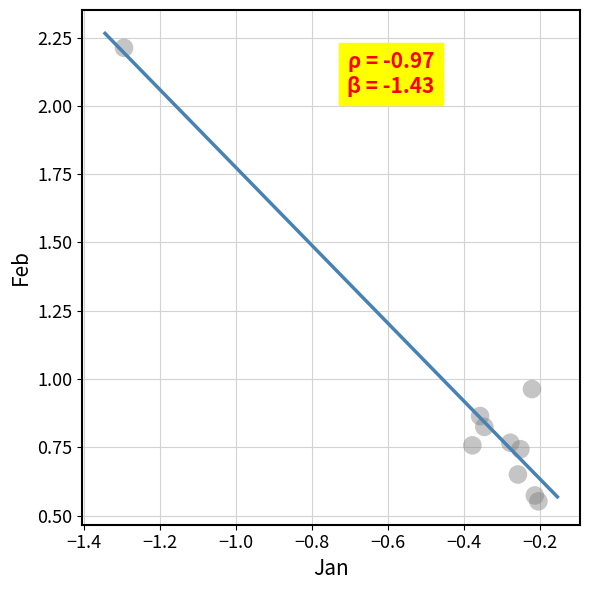

What is the range of X values (max minus min)?

1.1